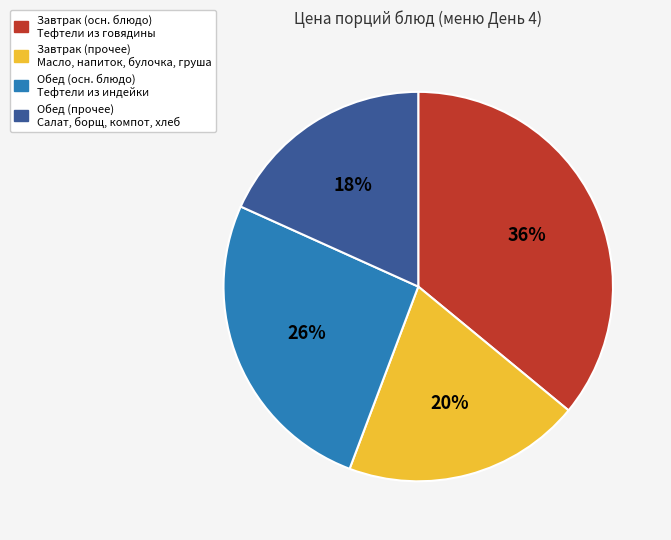

To the nearest percent, what is the average slice percentage?

25%